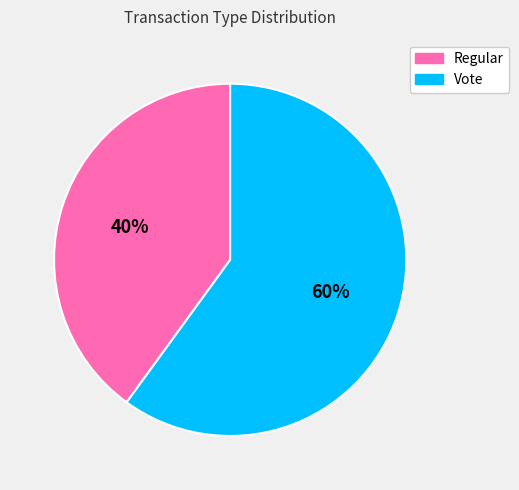

Is the sum of Vote and Regular greater than half?

Yes